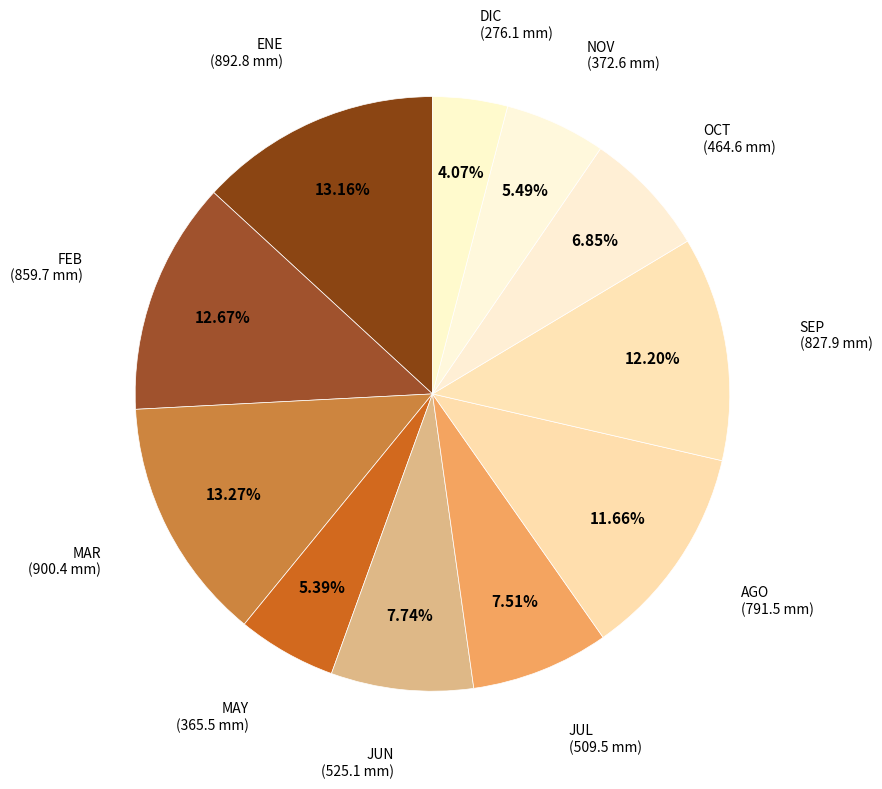

How many segments does this pie chart have?

11